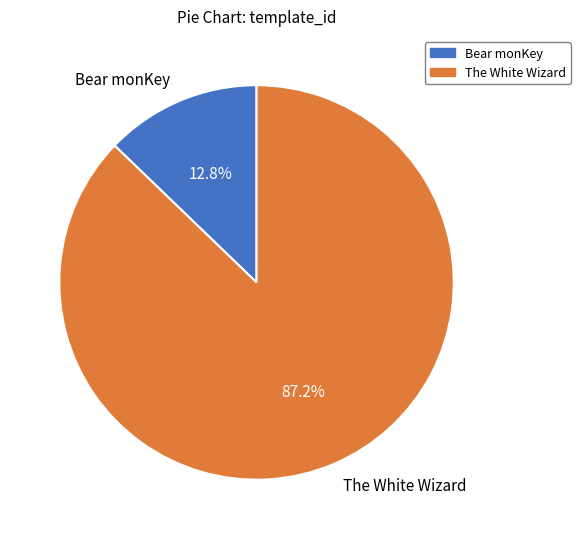

How many segments does this pie chart have?

2